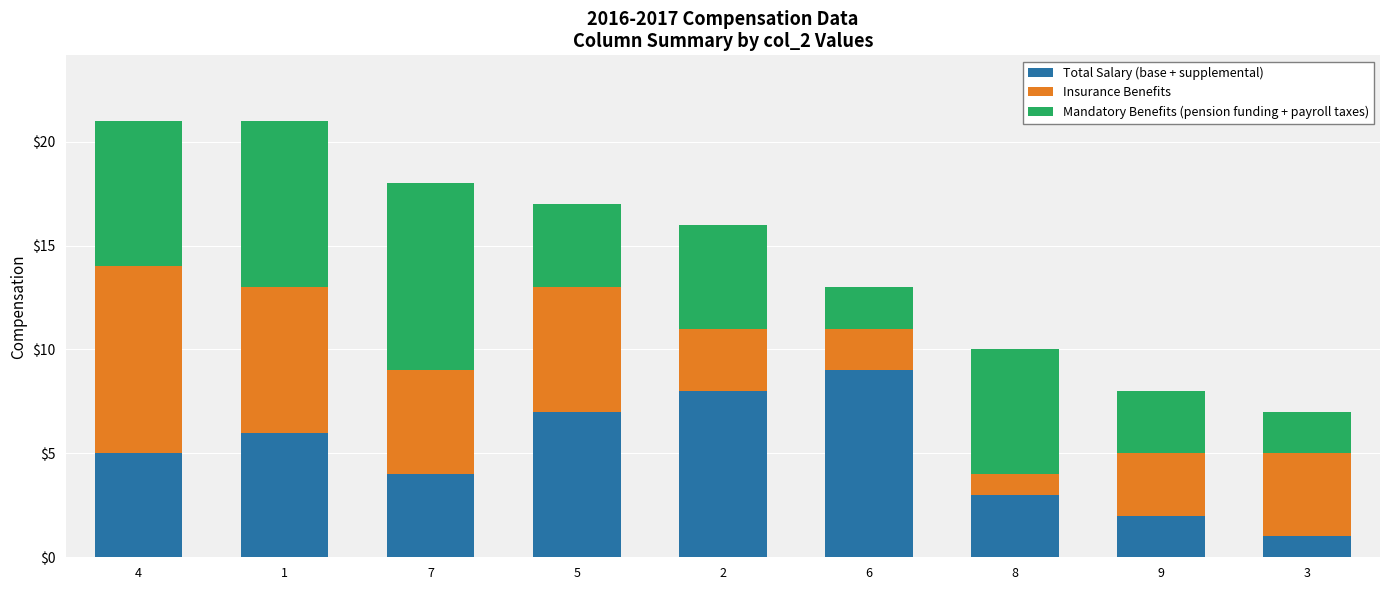

What is the sum of all Total Salary (base + supplemental) values?

45